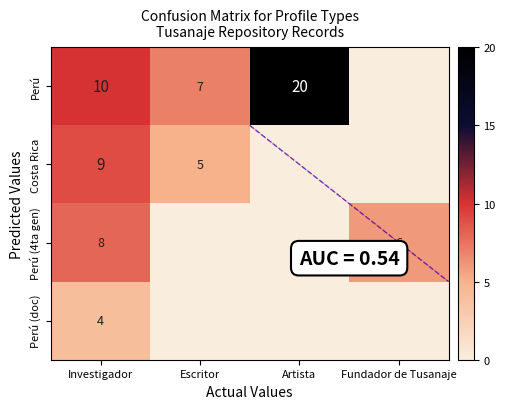

Rank the series at Investigador from highest to lowest value.

Perú, Costa Rica, Perú (4ta gen), Perú (doc)